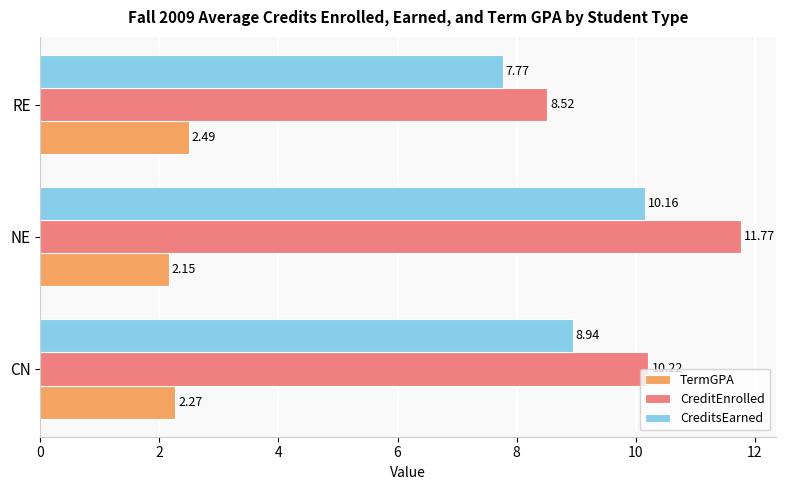

Which series has the largest range (max minus min)?

CreditEnrolled